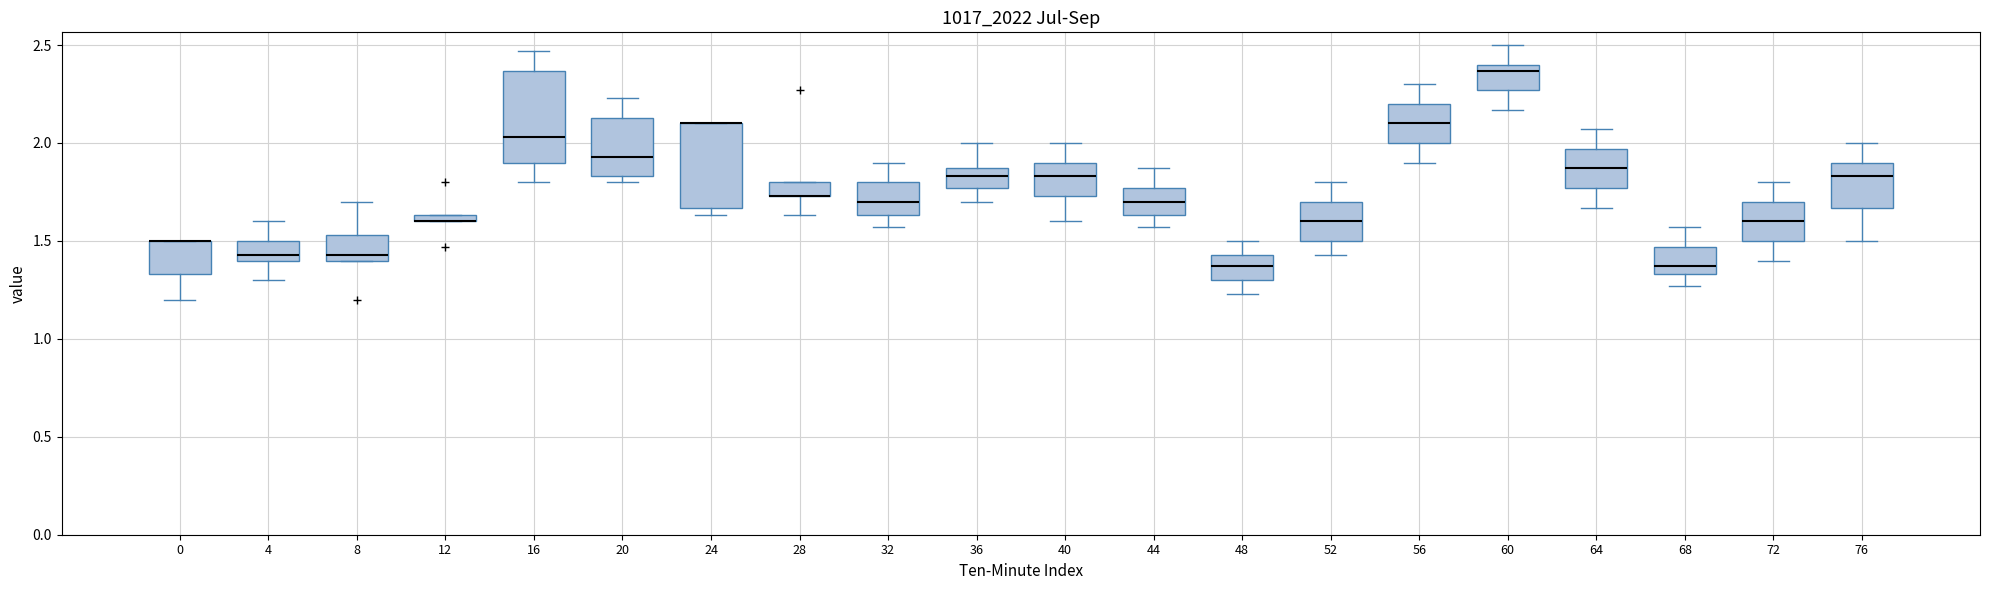

Where does the upper whisker of the box at x = 76 end on the y-axis? The values are not printed on the chart, so give them approximately, as read against the axis.

2.00